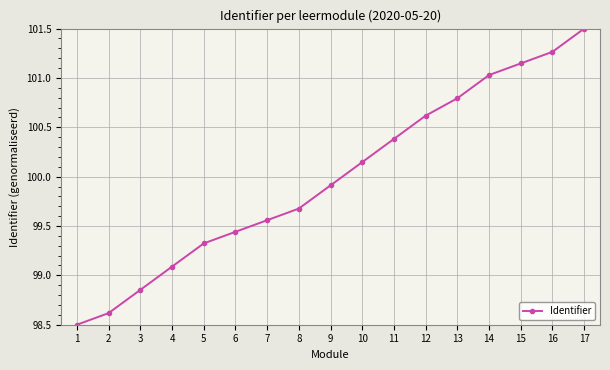

At which category does the chart reach its peak across all series?

17